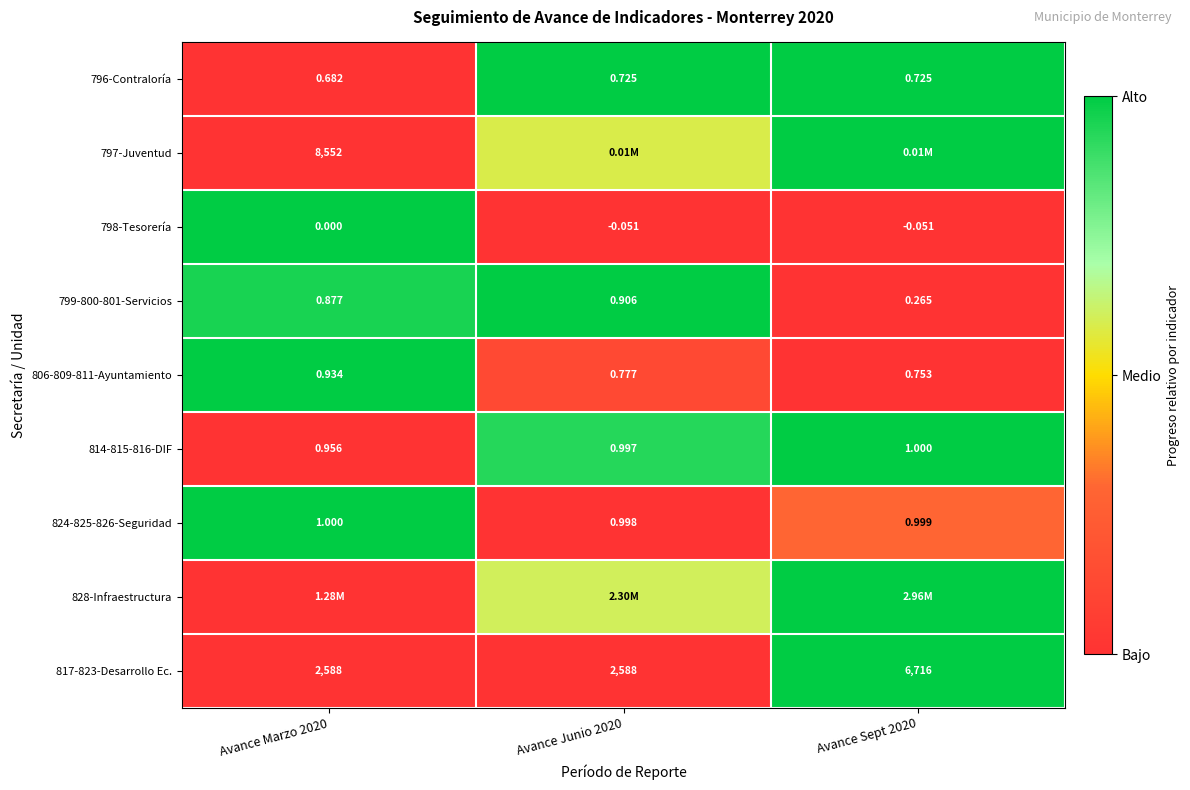

Is the value of 796-Contraloría at Avance Marzo 2020 greater than the value of 814-815-816-DIF at Avance Sept 2020?

No